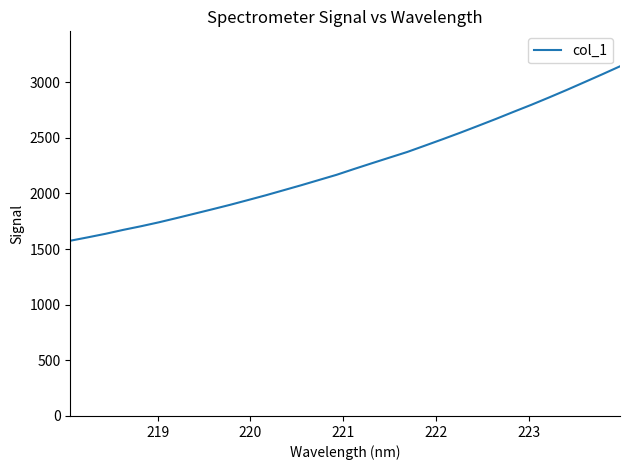

What is the smallest value displayed?

1574.9